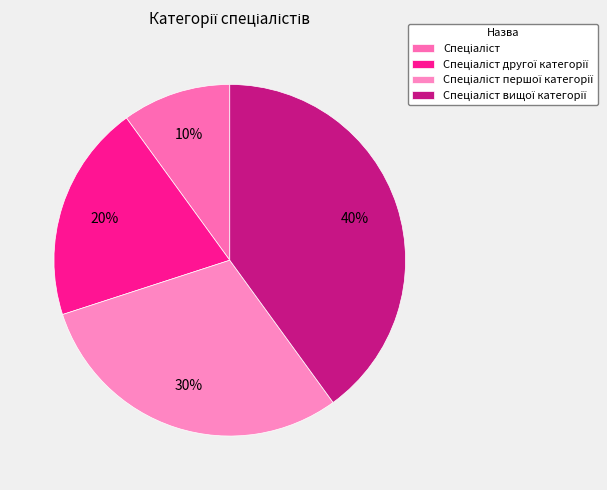

Is it true that Спеціаліст першої категорії is 30% of the pie?

True